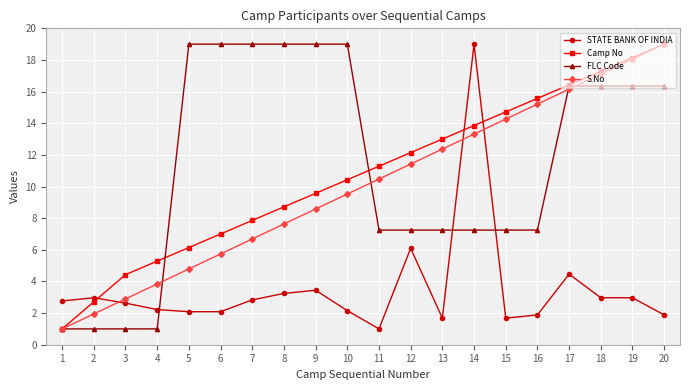

Where do STATE BANK OF INDIA and FLC Code first cross each other?

4 and 5